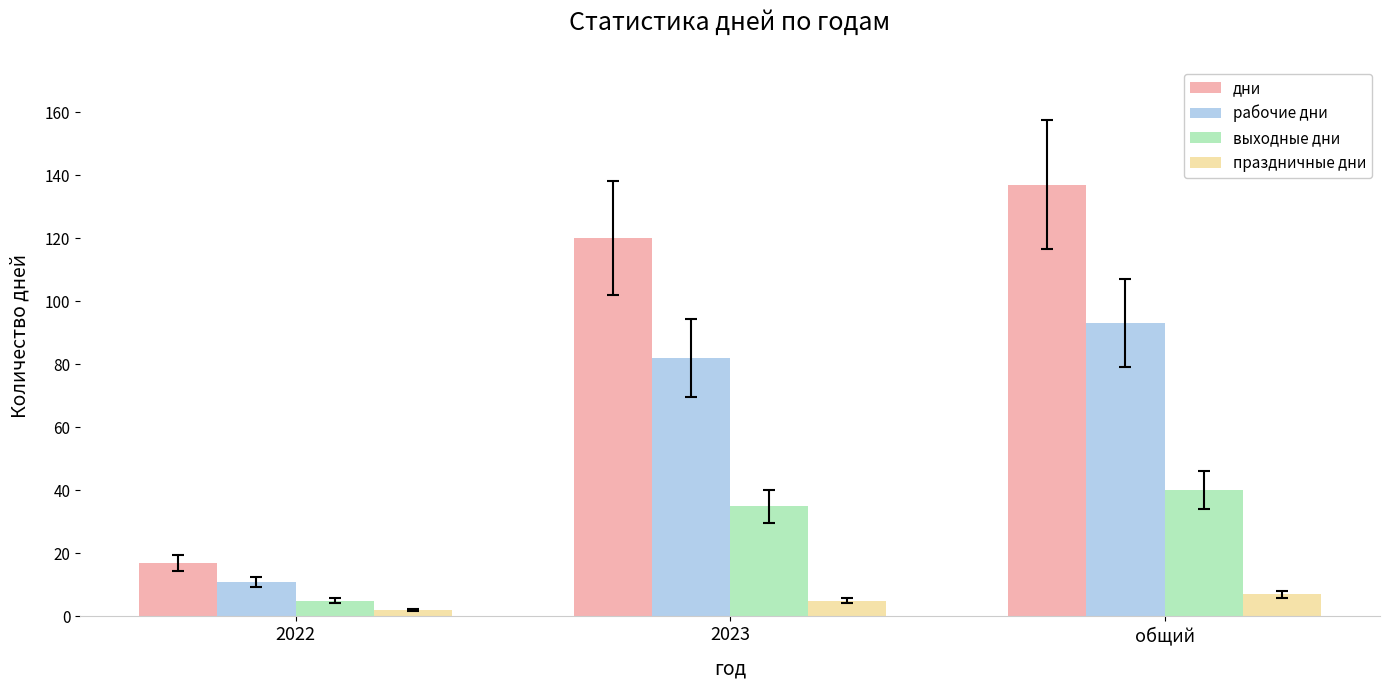

The праздничные дни series shows 2 at 2022. True or false?

True